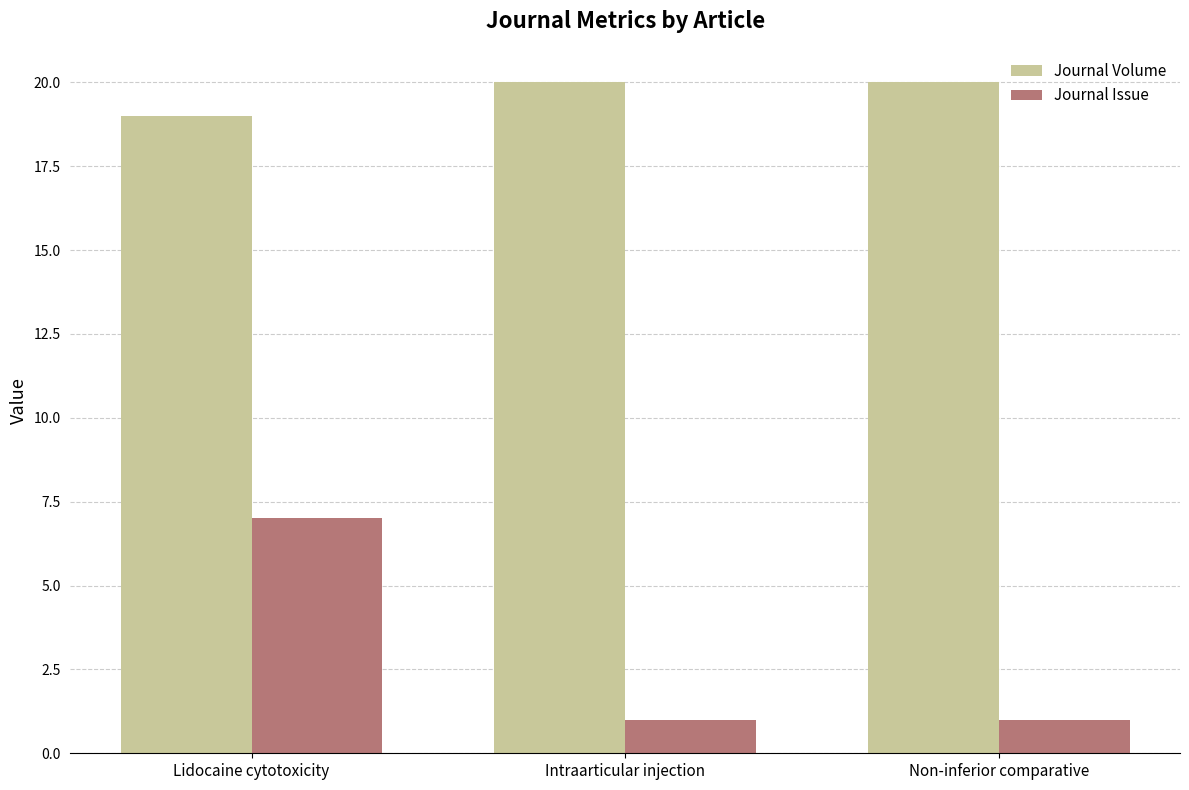

Count the number of categories in the chart.

3